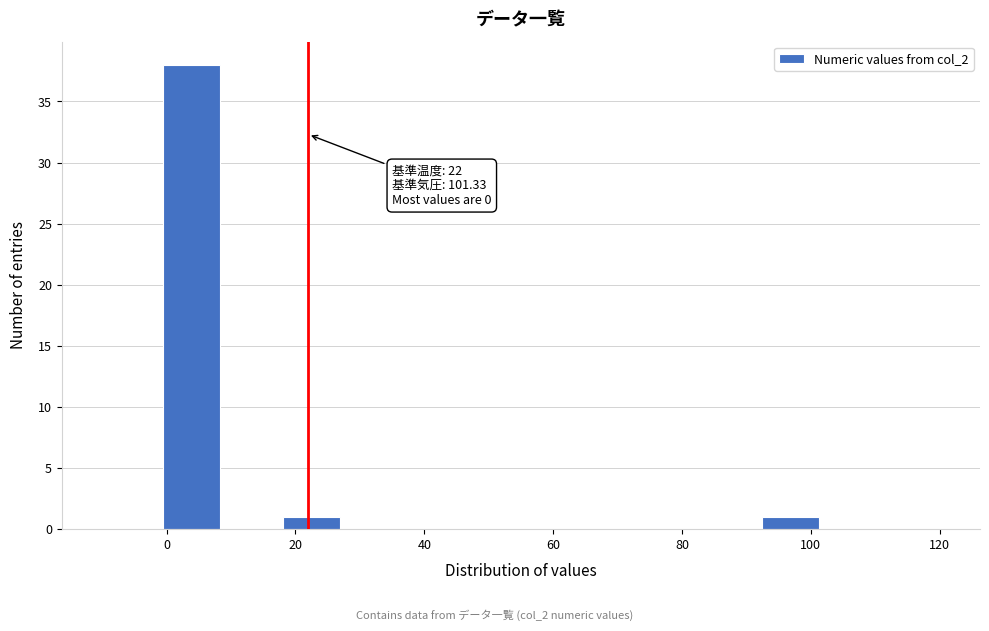

Which range on the x-axis has the tallest bar?

0 to 8